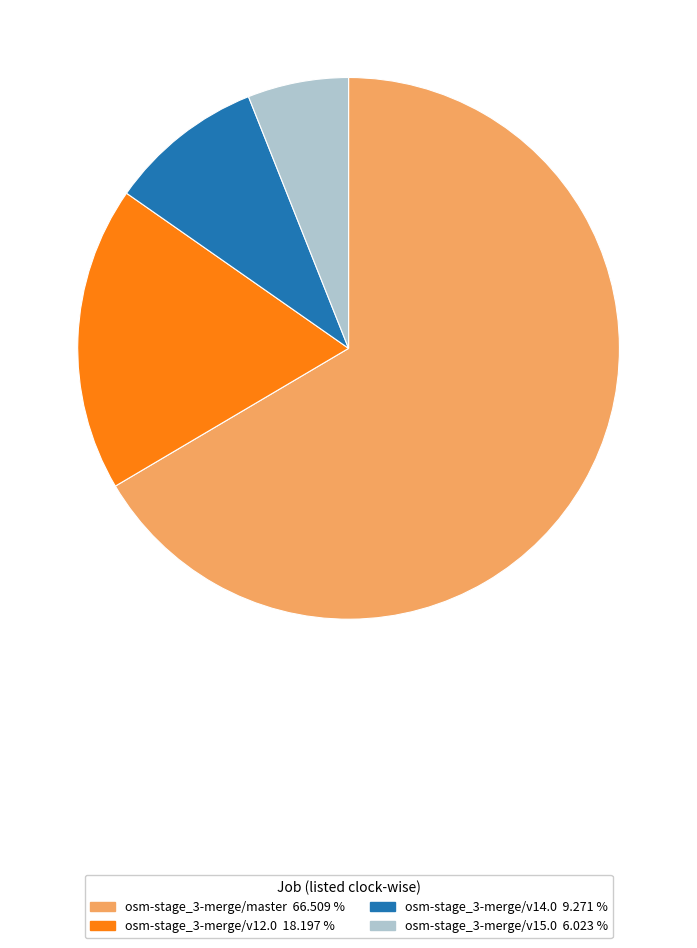

What is the ratio of the value at osm-stage_3-merge/v12.0 18.197 % to the value at osm-stage_3-merge/v14.0 9.271 %?

2.0